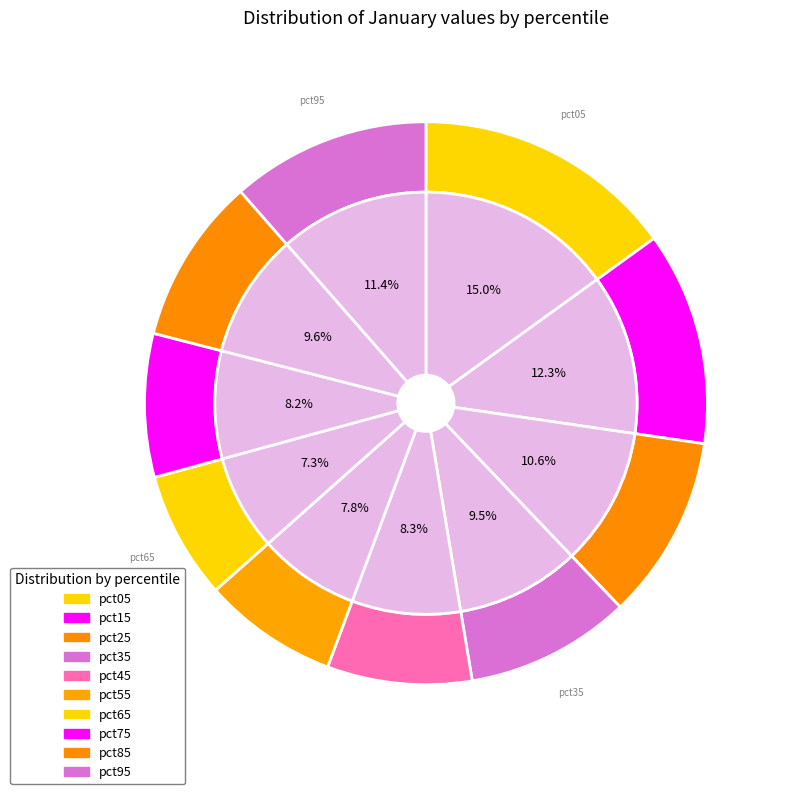

The pct65 slice represents 7% of the pie. True or false?

True